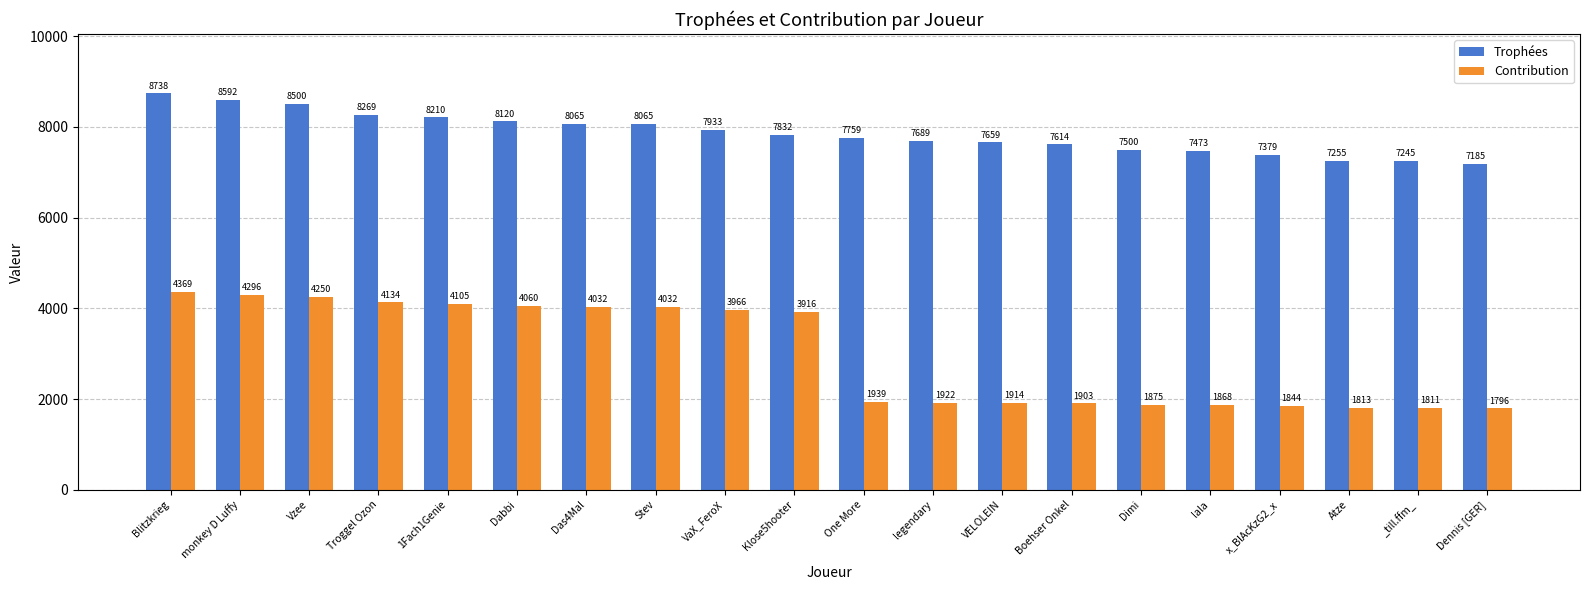

What are all the series names shown in the legend?

Trophées, Contribution